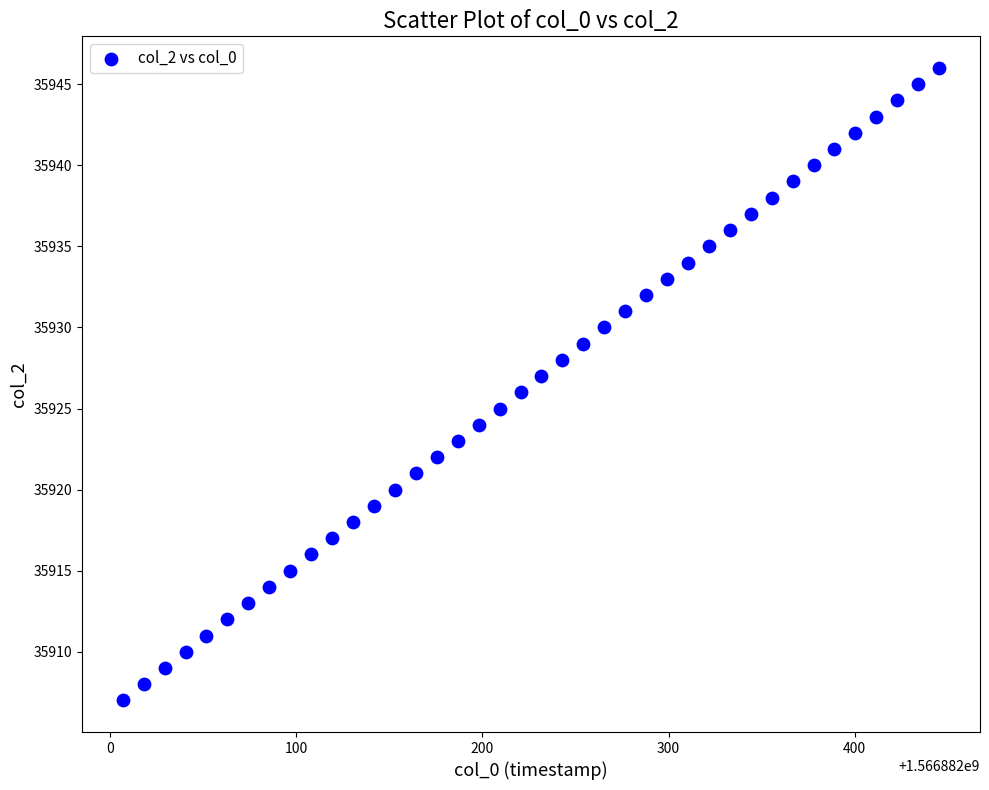

What is the range of Y values (max minus min)?

39